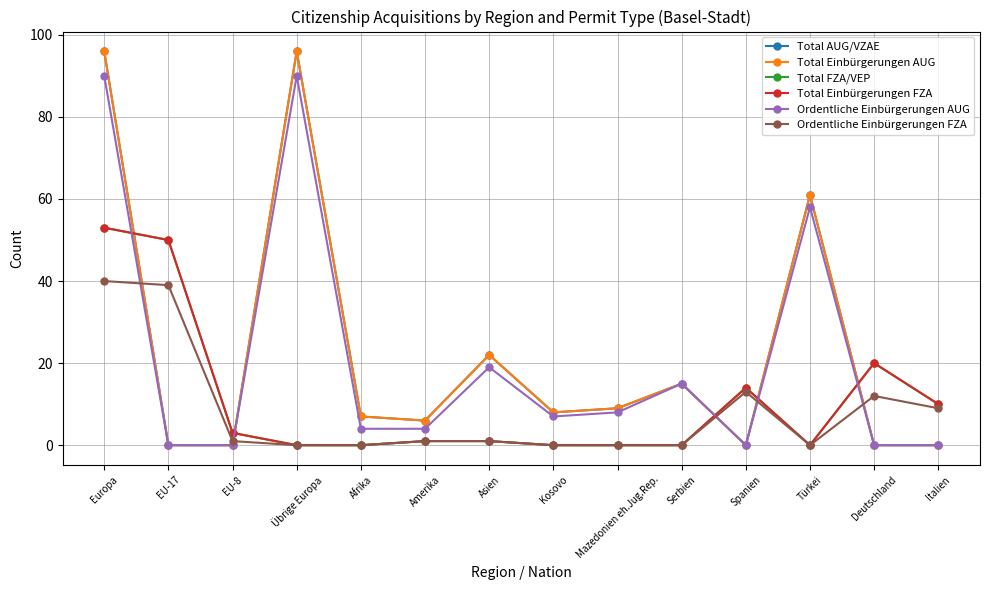

What is the difference between the Total Einbürgerungen FZA values at Spanien and EU-8?

11